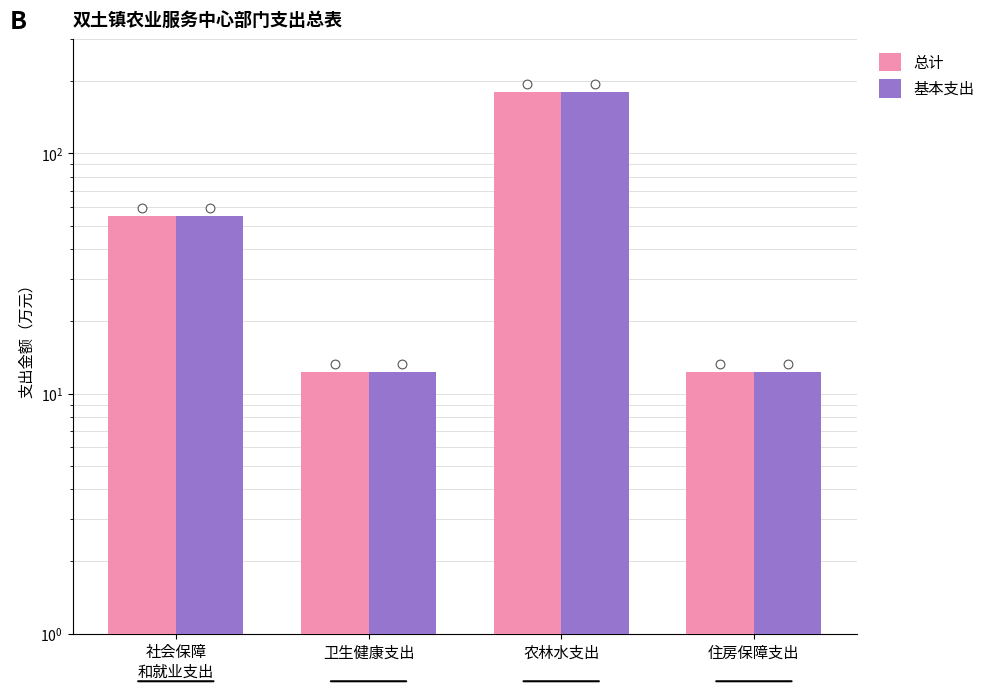

Which series has the widest spread of Y values?

总计